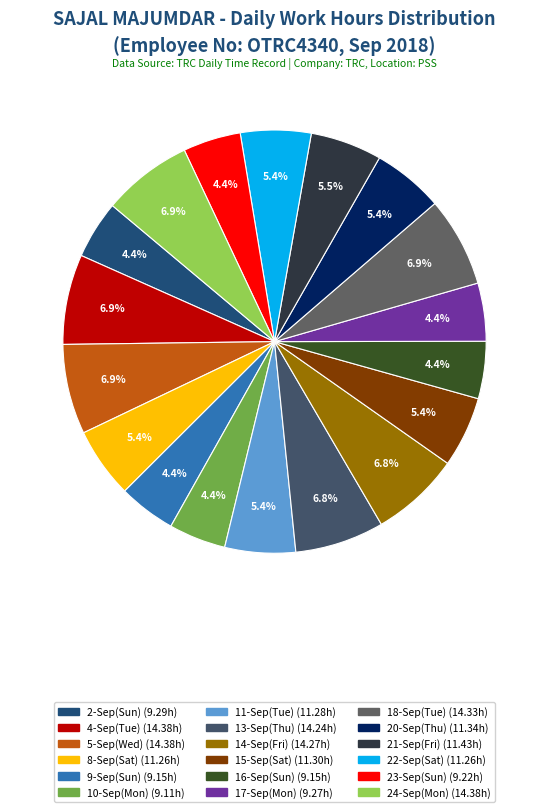

How many slices are in this pie chart?

18